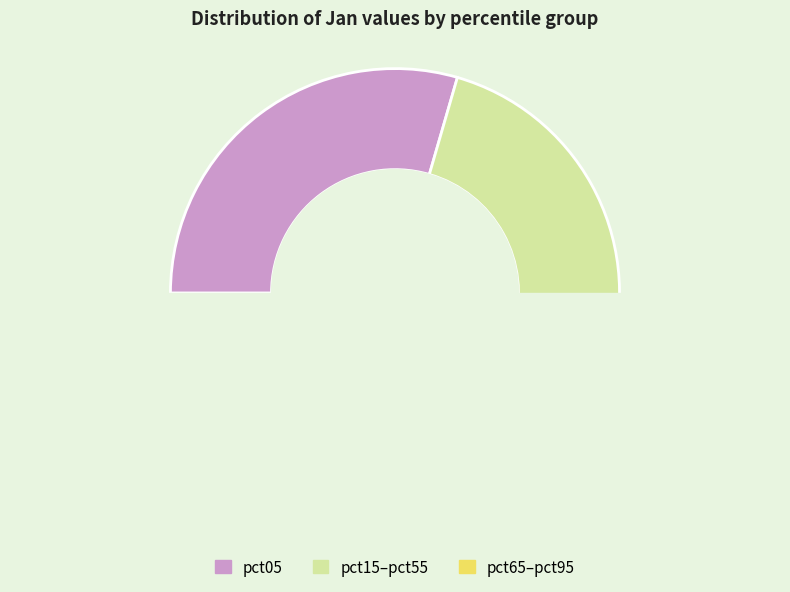

Which has a higher value, pct25 or pct05?

pct05